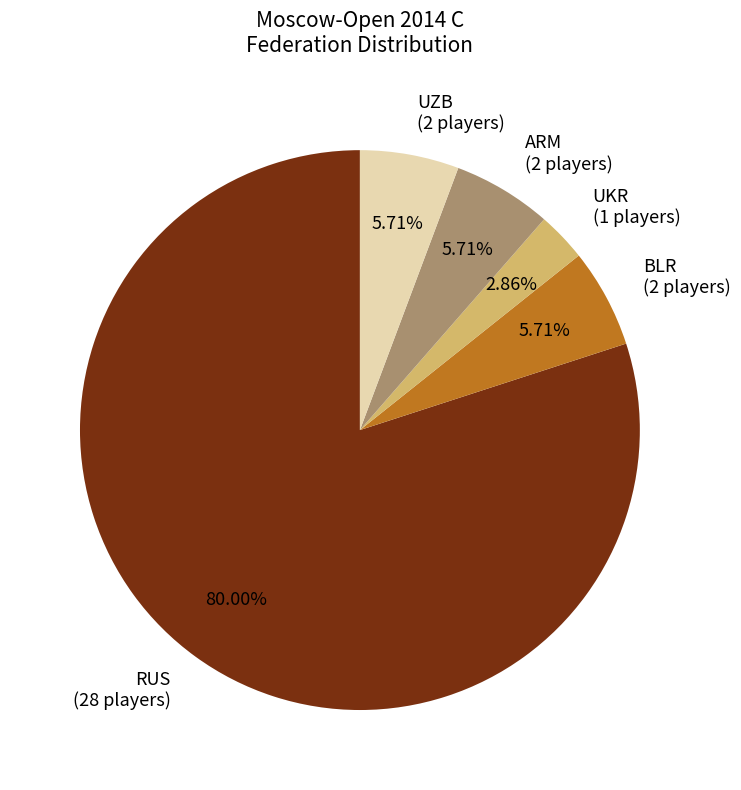

What percentage do ARM and BLR together represent?

11.4%